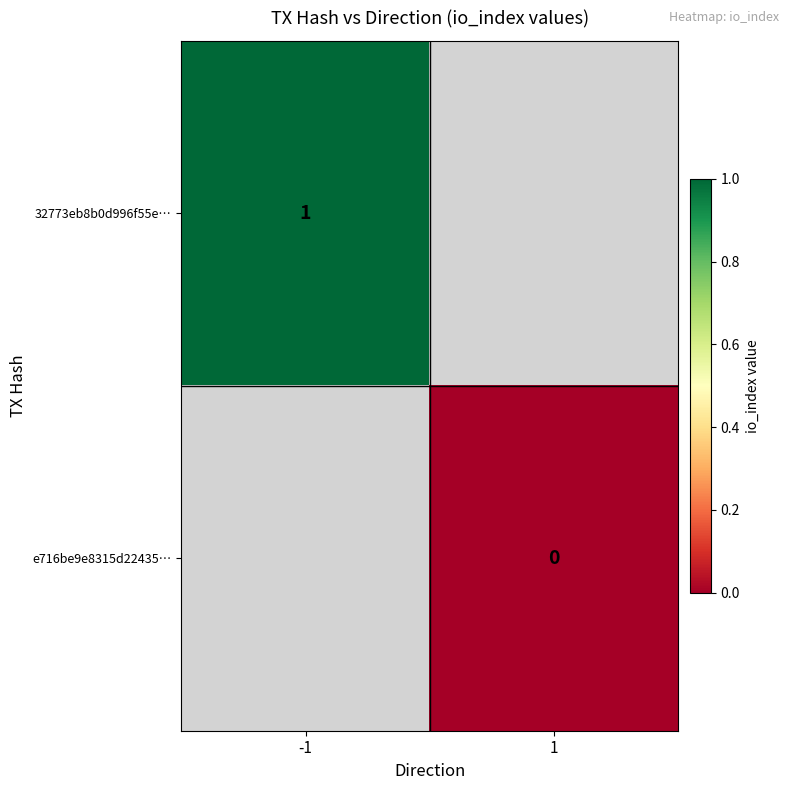

Which series has the largest range (max minus min)?

32773eb8b0d996f55e…